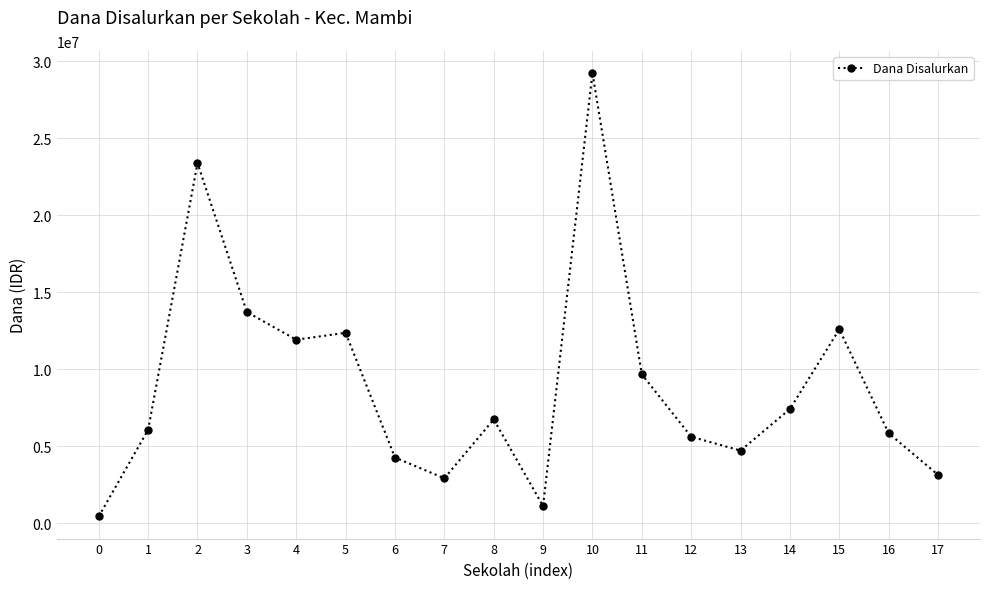

The value at 12 is 2102230. True or false?

False